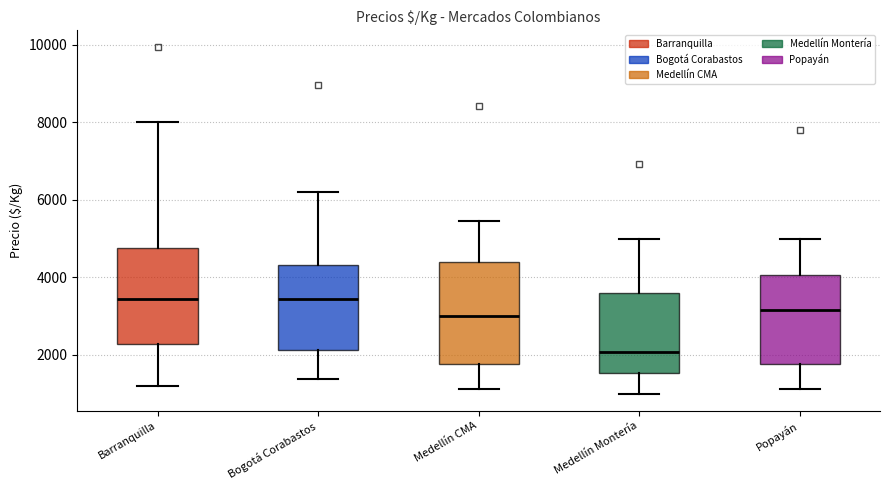

Where does the lower whisker of the box for Popayán end on the y-axis? The values are not printed on the chart, so give them approximately, as read against the axis.

1200